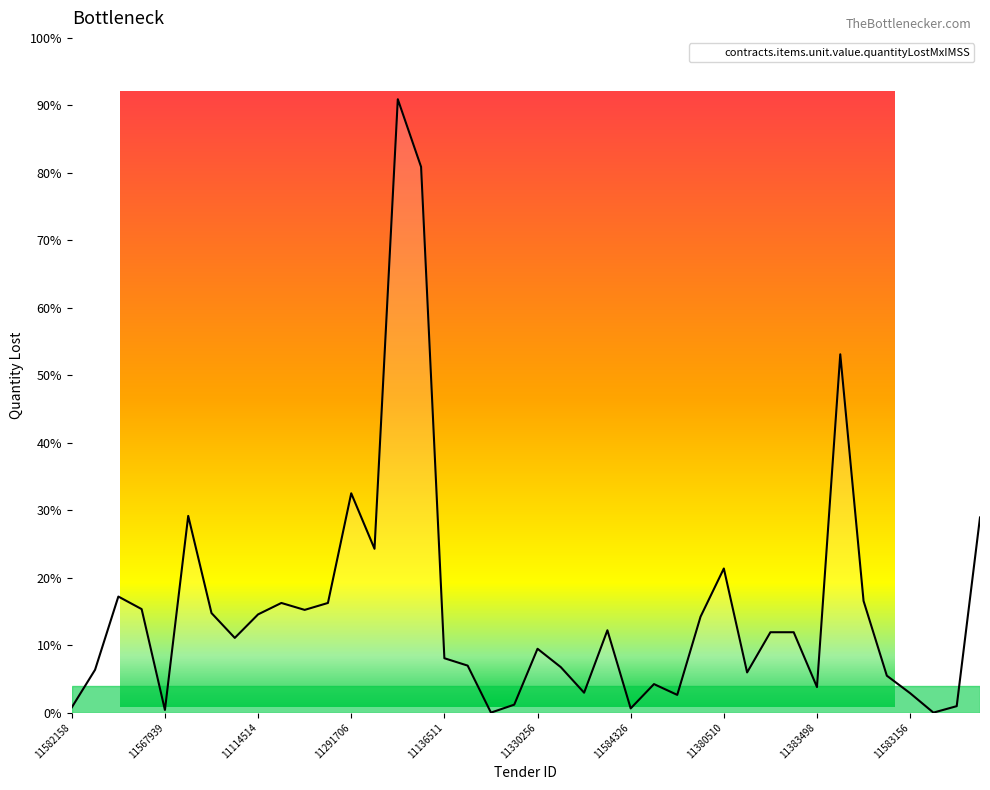

Rank the categories by value from highest to lowest.

11123822, 11276362, 11326558, 11291706, 11320947, 11567648, 11256053, 11380510, 11131423, 11566183, 11291716, 11326671, 11392087, 11575549, 11106657, 11114514, 11261516, 11584088, 11380622, 11385225, 11138083, 11330256, 11136511, 11132638, 11126349, 11131409, 11388016, 11544189, 11138352, 11383498, 11323868, 11583156, 11166997, 11548968, 11552385, 11582158, 11584326, 11567939, 11379919, 11539787